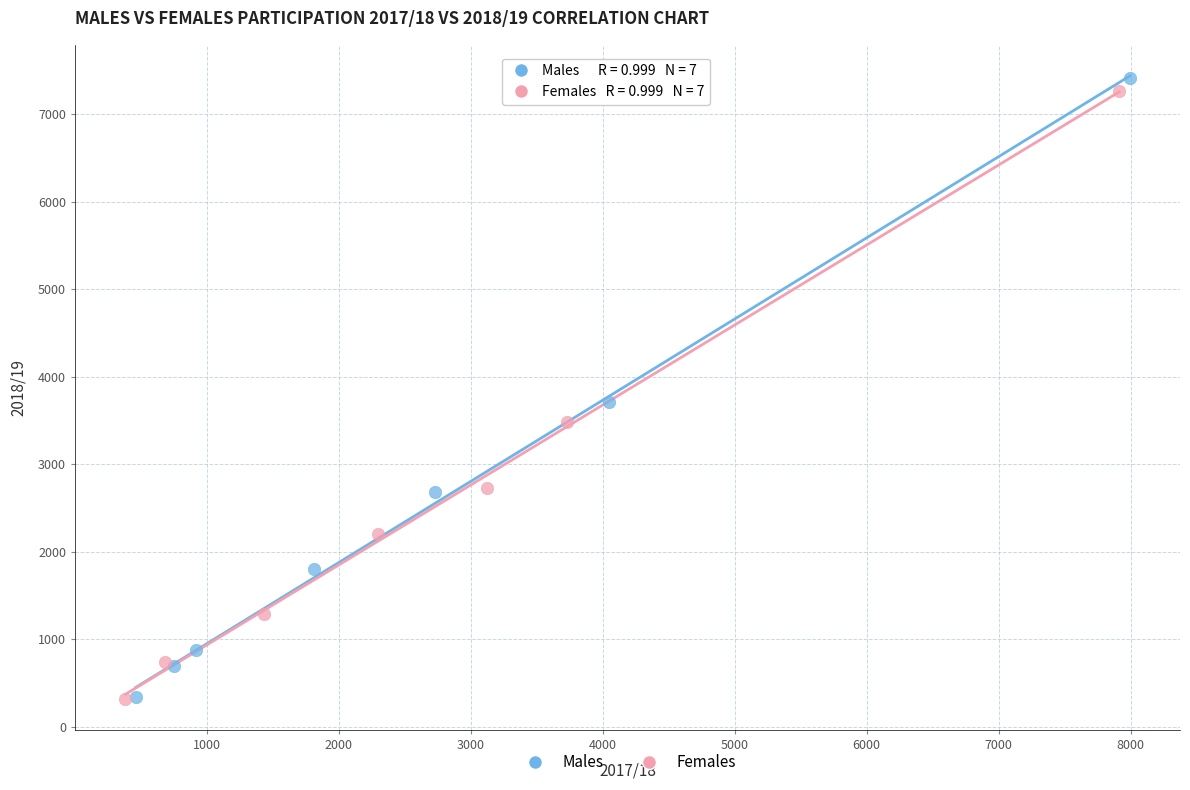

Which series has the widest spread of Y values?

Males